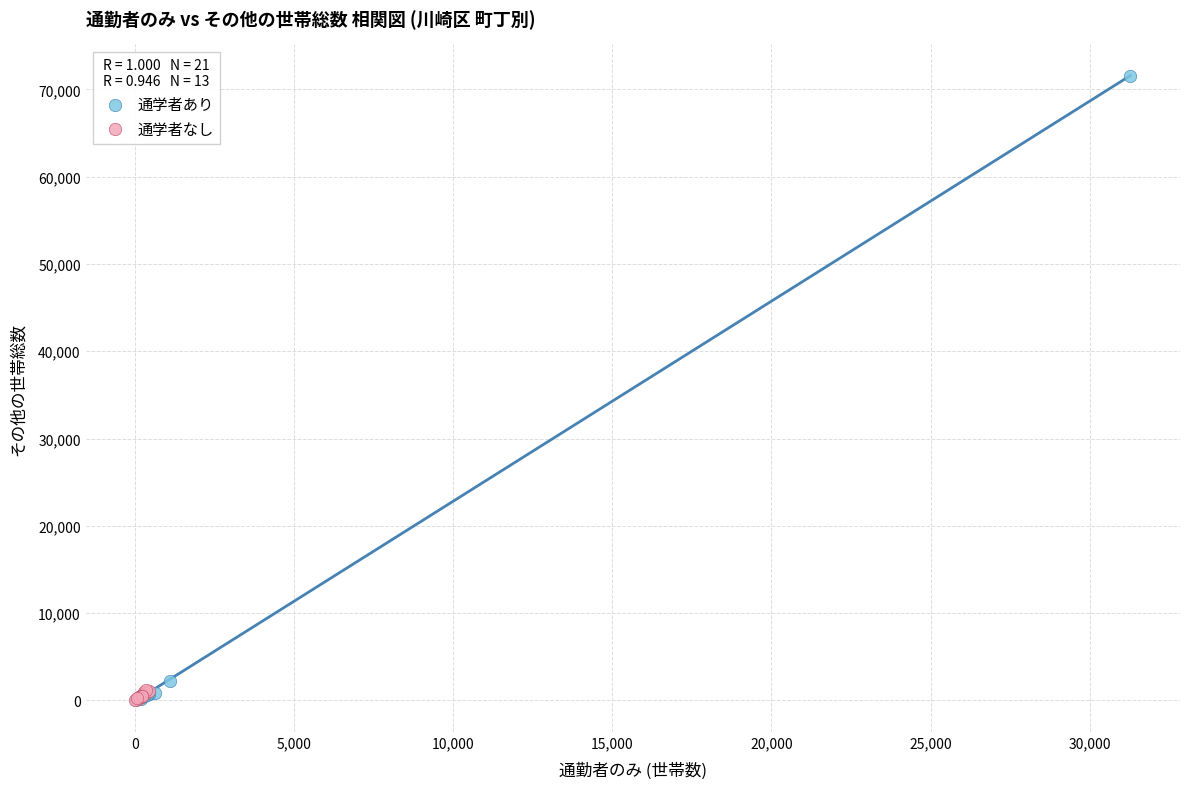

Which series has the largest Y range (max minus min)?

通学者あり